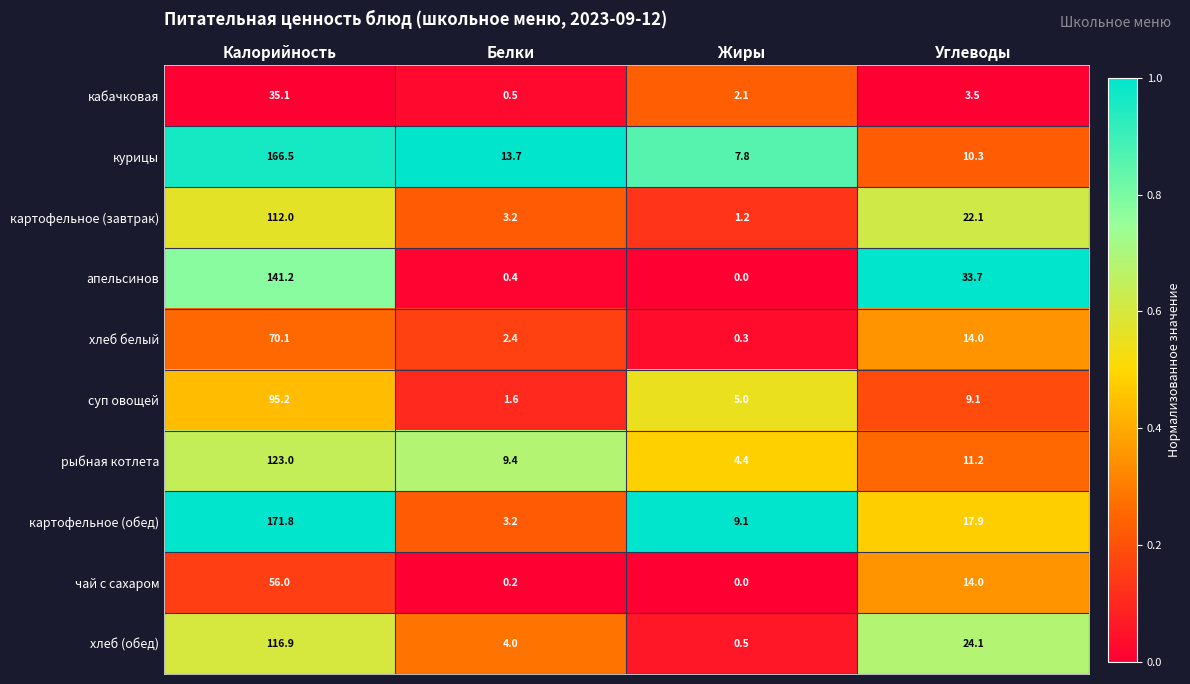

What is the minimum value for хлеб (обед)?

0.5